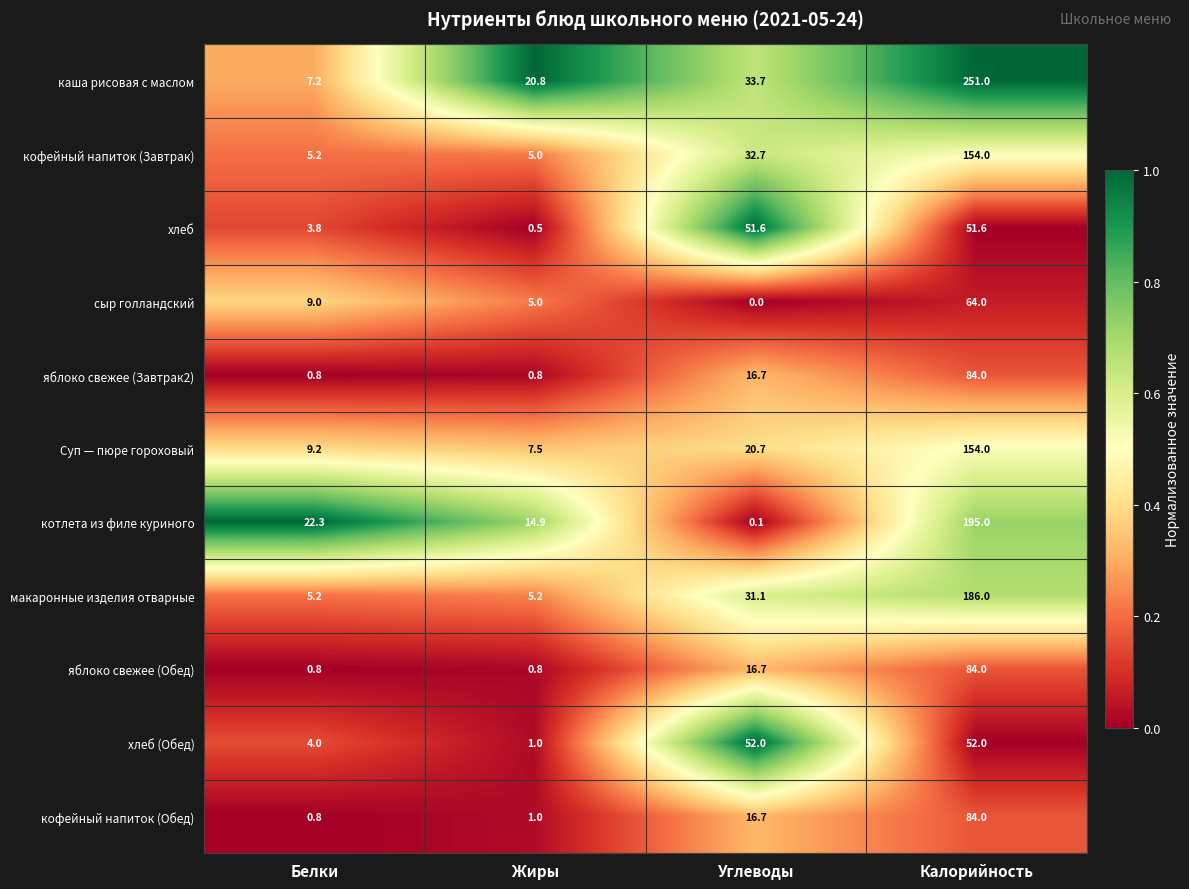

Which label corresponds to the smallest value in the chart?

Углеводы